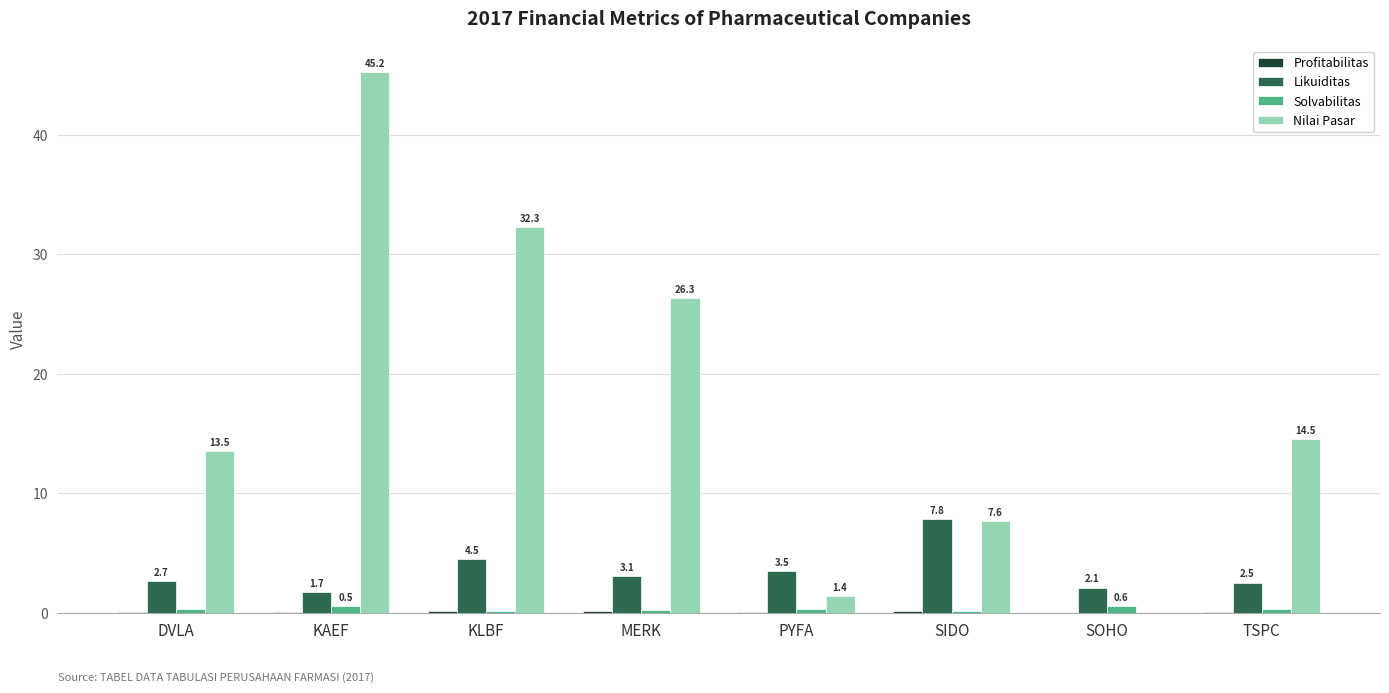

At which label does Solvabilitas reach its peak?

SOHO